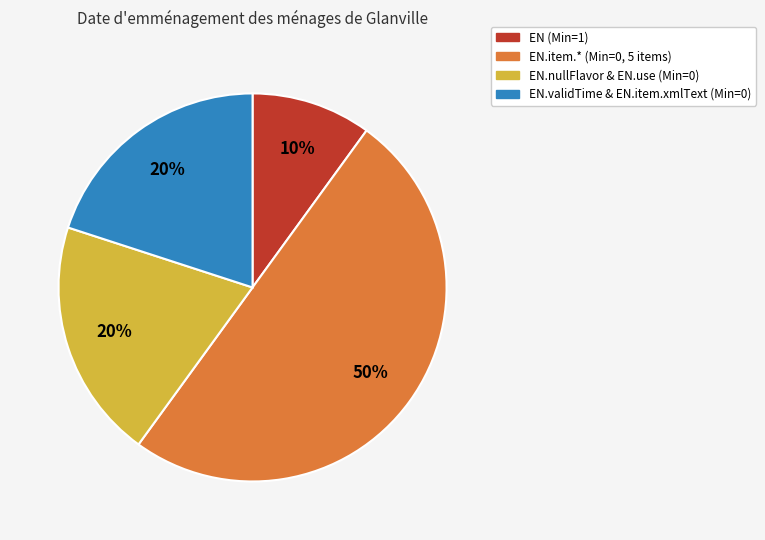

To the nearest percent, what is the average slice percentage?

25%